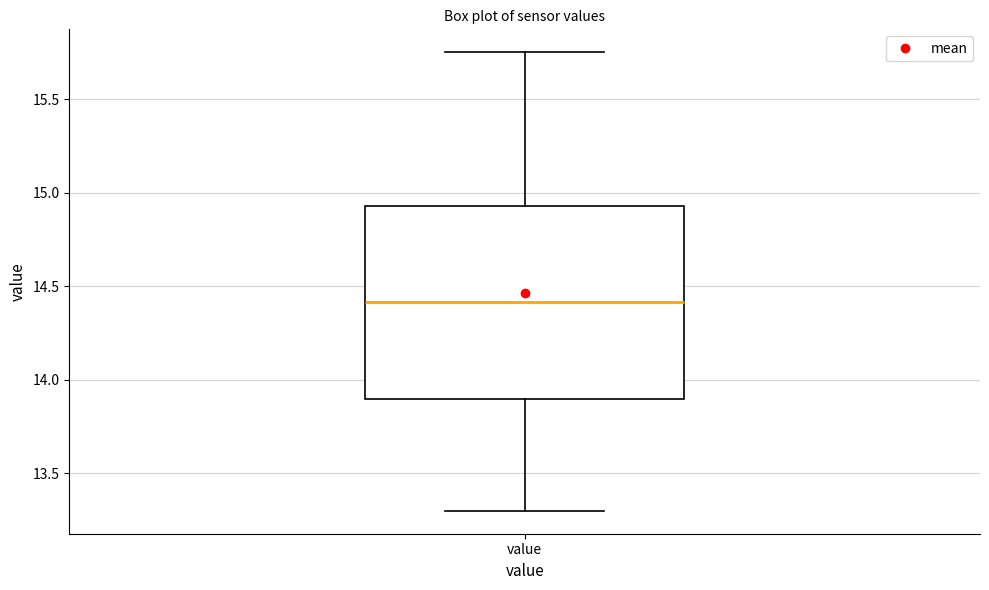

Where is the lower edge of the box for value on the y-axis? The values are not printed on the chart, so give them approximately, as read against the axis.

13.90